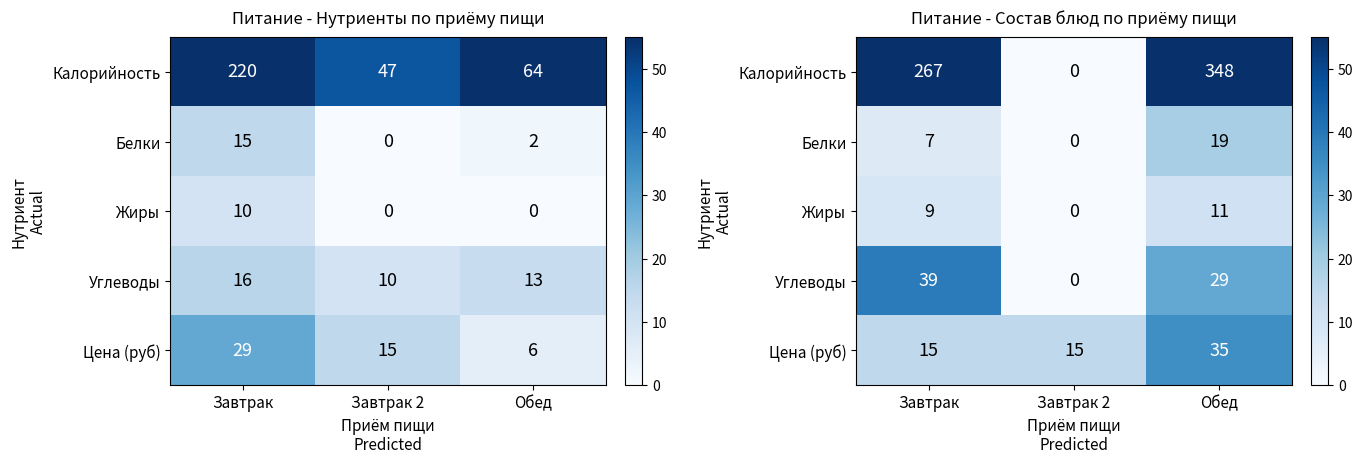

What is the total value across all series at Завтрак?

337